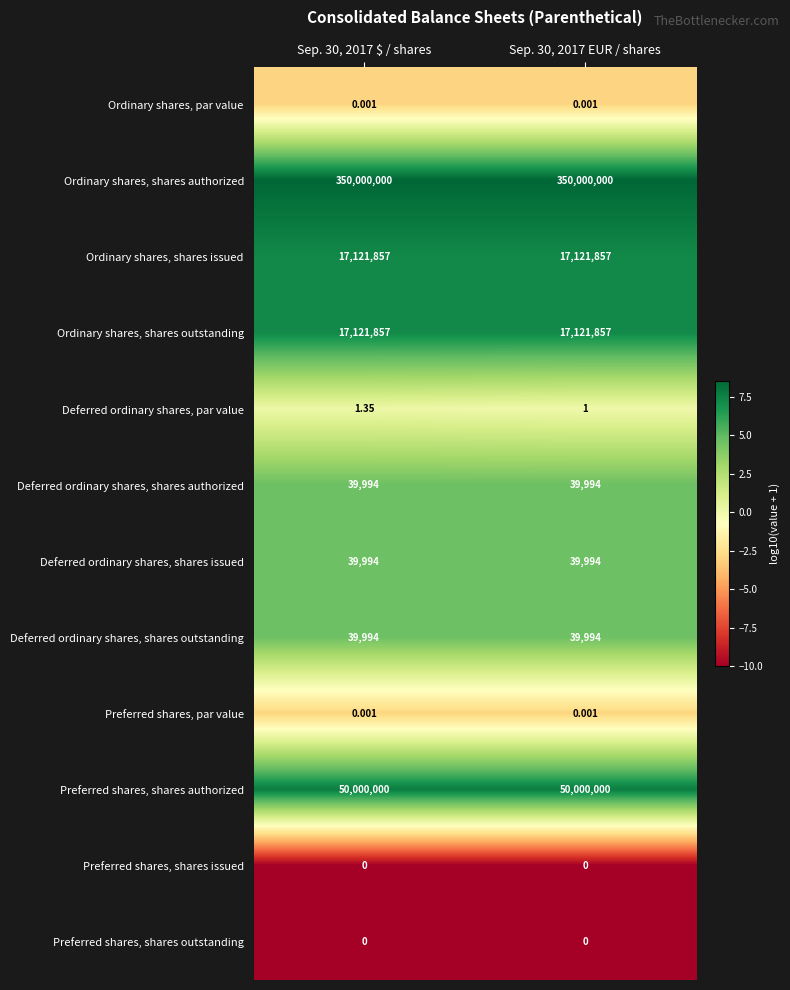

Which series has the largest range (max minus min)?

Deferred ordinary shares, par value